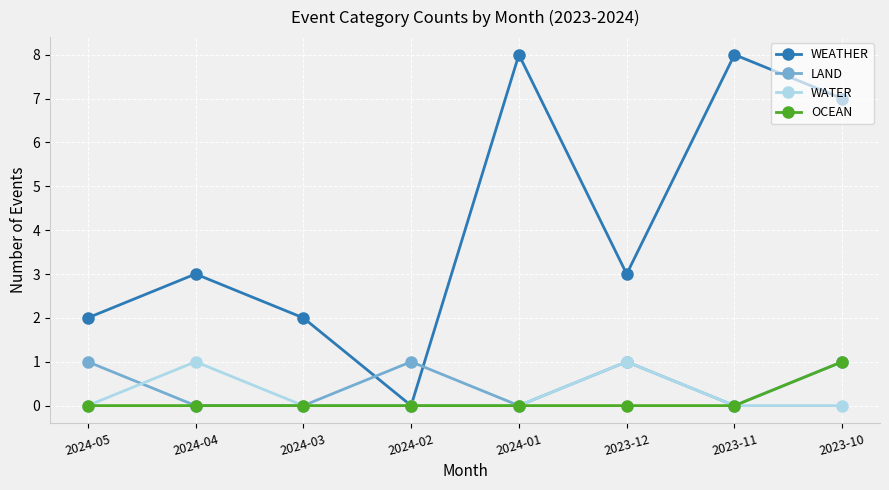

Is it true that WEATHER equals 5 at 2023-12?

False